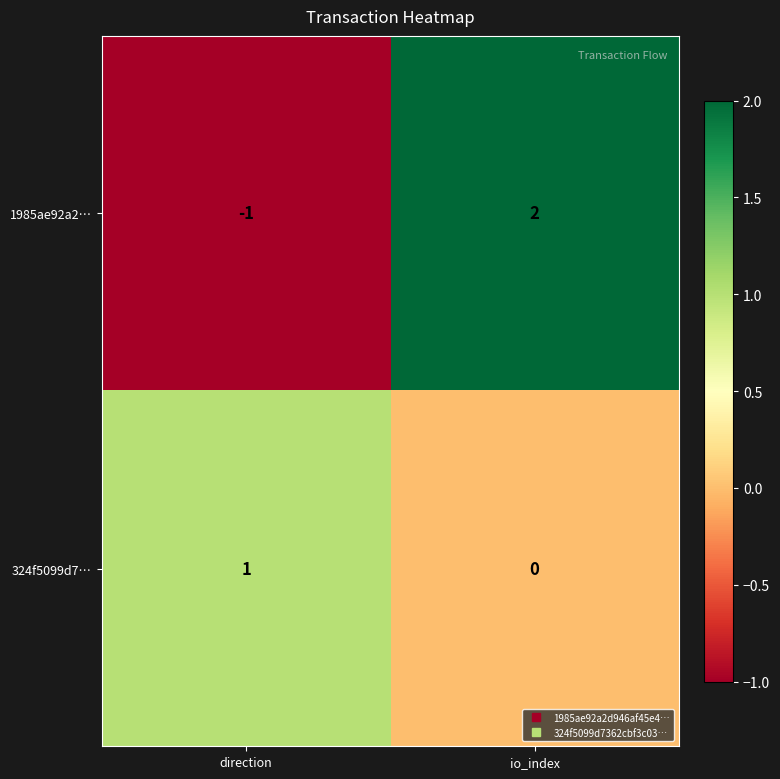

True or false: 1985ae92a2… has a value of -1 at direction.

True